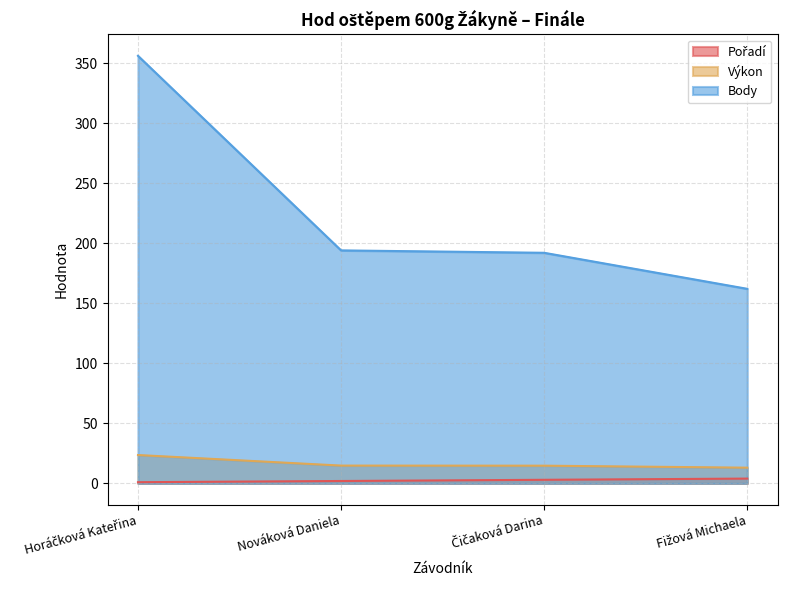

What is the smallest value displayed?

1.0